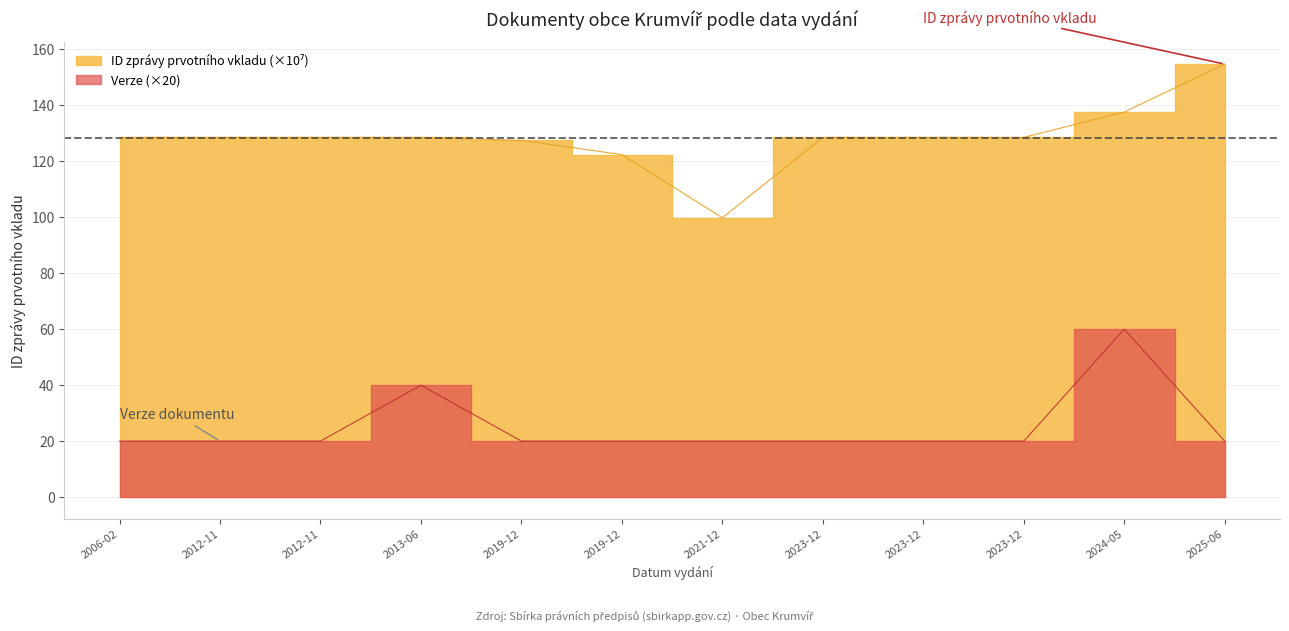

What is the difference between the Verze values at 2024-05 and 2019-12?

40.0